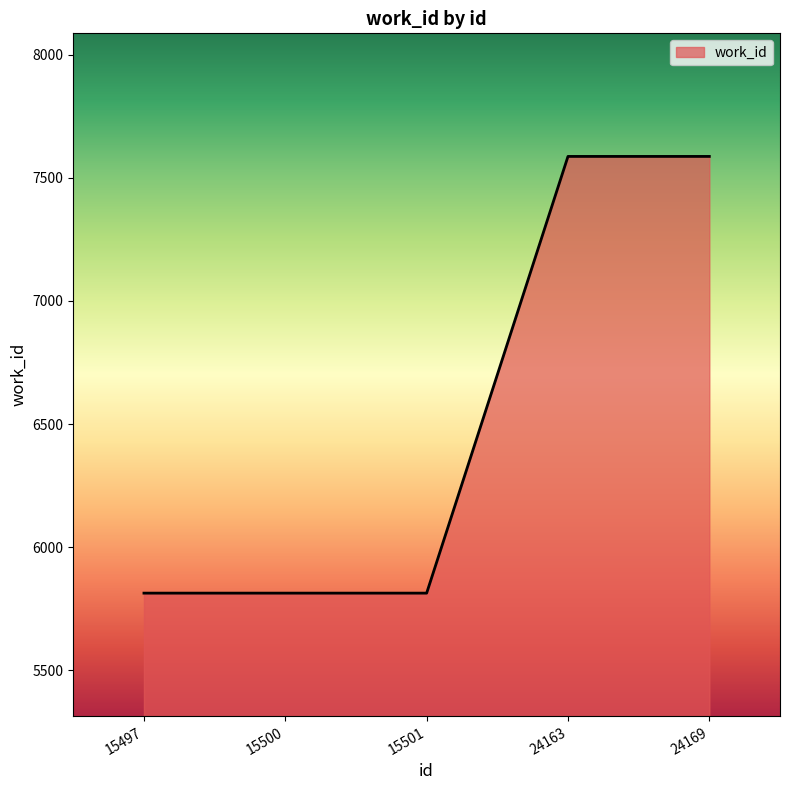

What is the change in value from 15501 to 24163?

+1774